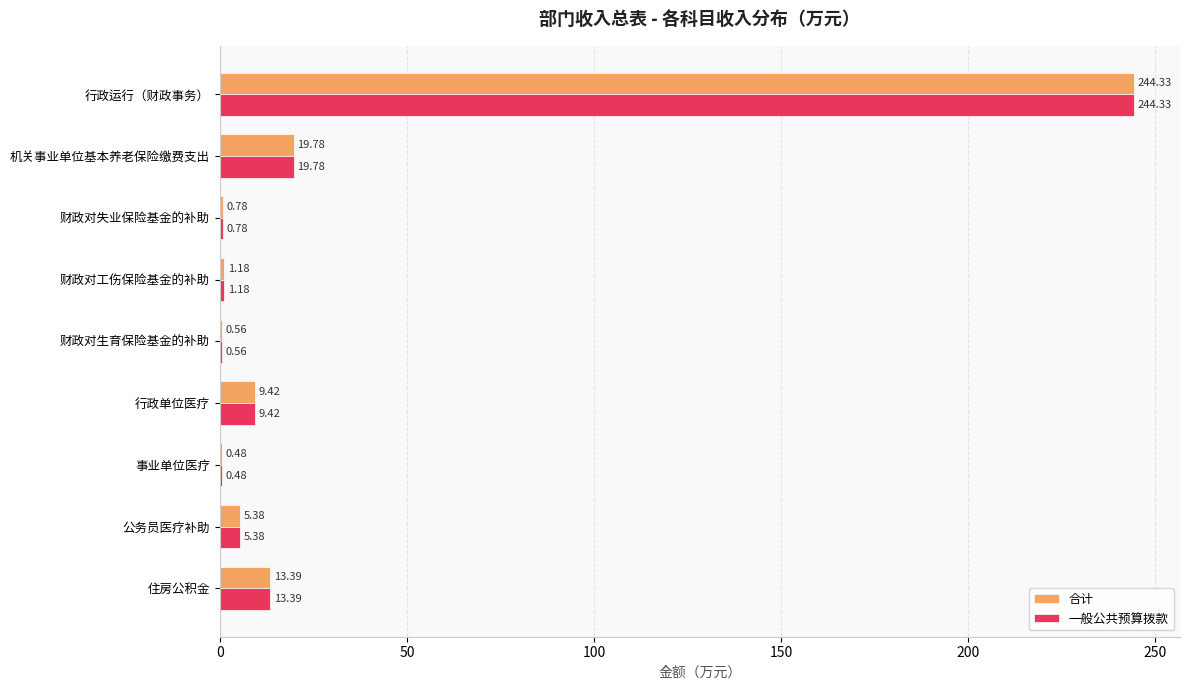

Is the value of 一般公共预算拨款 at 事业单位医疗 greater than the value of 合计 at 机关事业单位基本养老保险缴费支出?

No